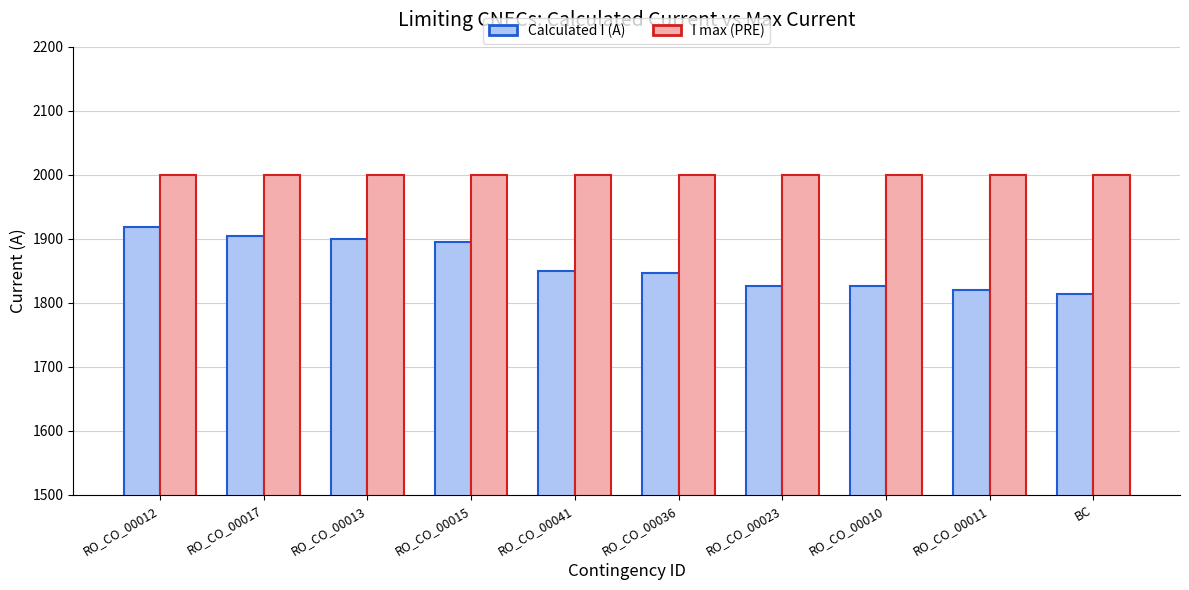

What is the maximum value for Calculated I (A)?

1919